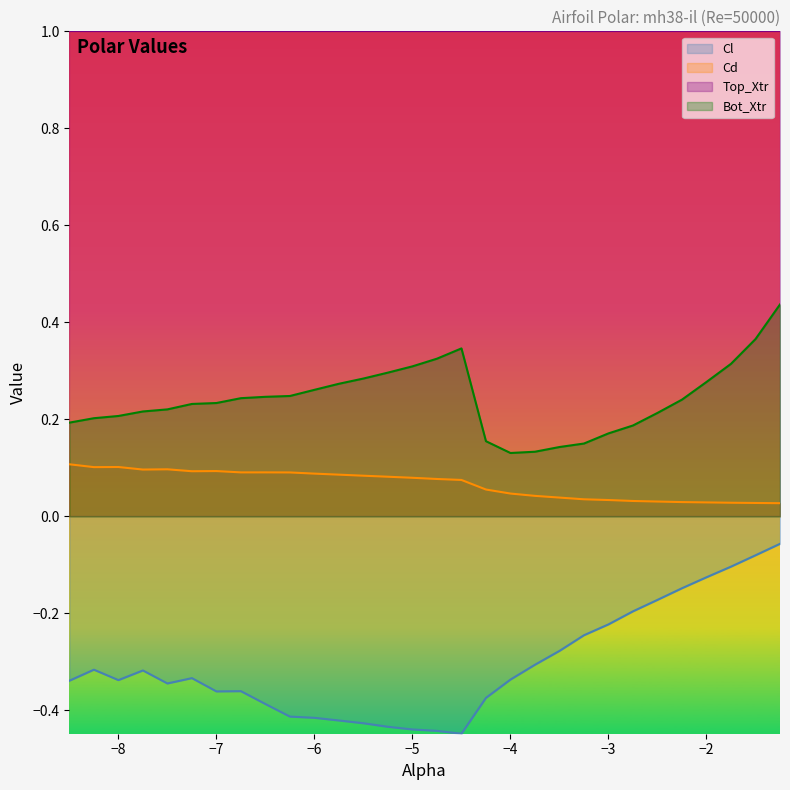

At which category does the chart reach its peak across all series?

-1.25